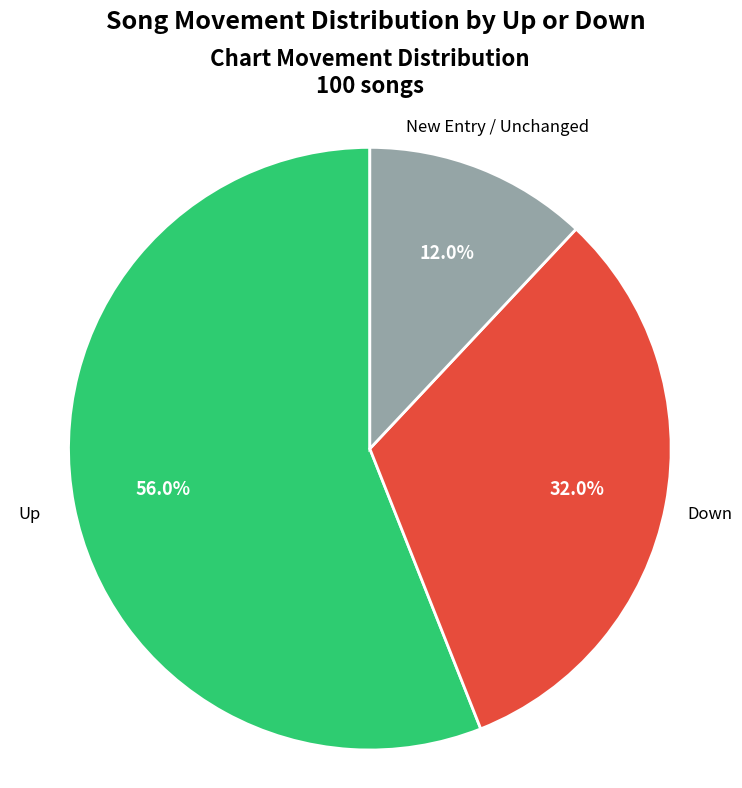

Combined, what portion of the pie is New Entry / Unchanged and Down?

44.0%